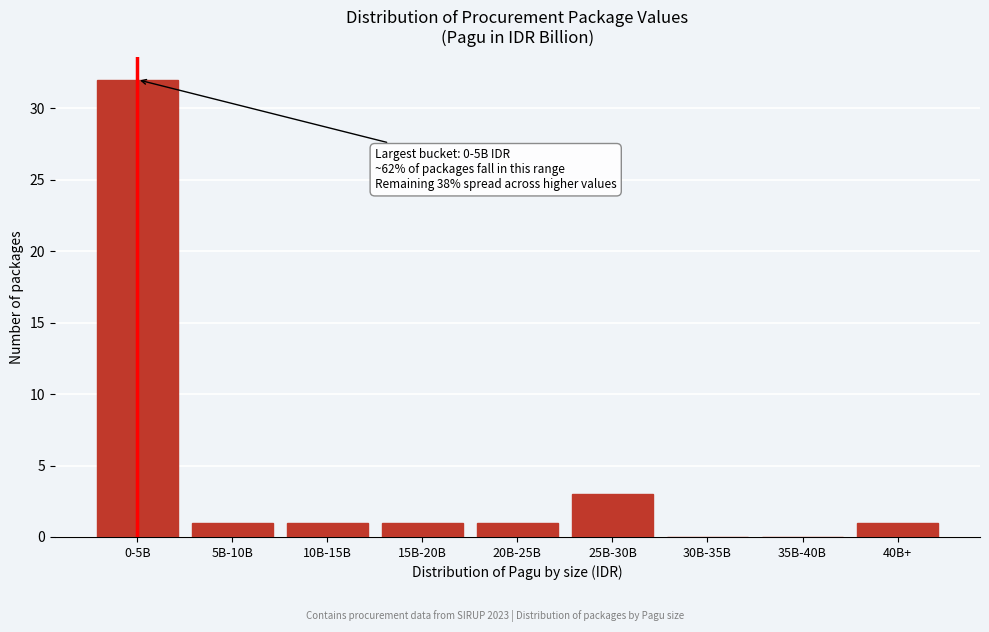

Reading left to right, extract all data points from this chart.

0-5B=32	5B-10B=1	10B-15B=1	15B-20B=1	20B-25B=1	25B-30B=3	30B-35B=0	35B-40B=0	40B+=1